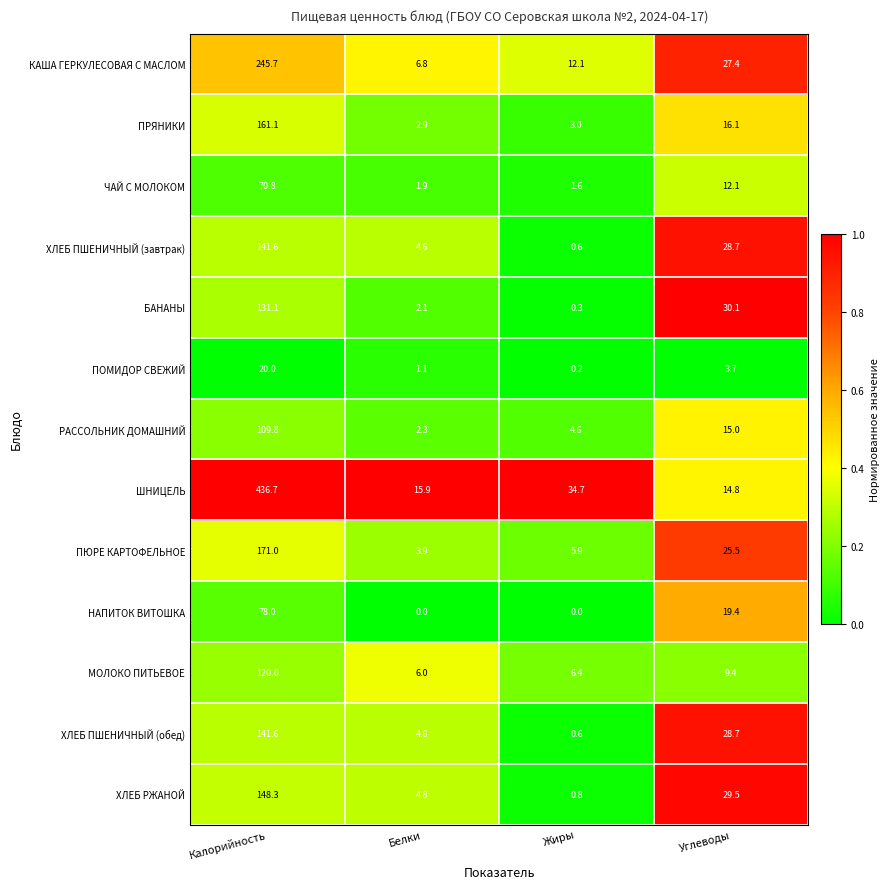

True or false: ПЮРЕ КАРТОФЕЛЬНОЕ has a value of 5.9 at Жиры.

True